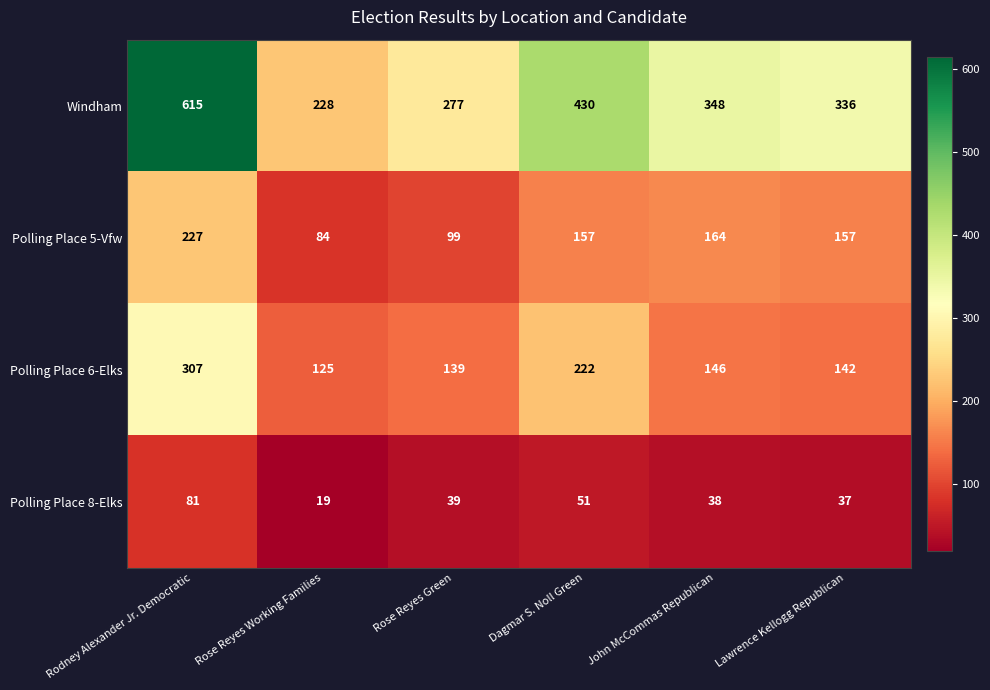

Reading right to left, transcribe all the data shown in this chart.

Windham: Lawrence Kellogg Republican=336	John McCommas Republican=348	Dagmar S. Noll Green=430	Rose Reyes Green=277	Rose Reyes Working Families=228	Rodney Alexander Jr. Democratic=615
Polling Place 5-Vfw: Lawrence Kellogg Republican=157	John McCommas Republican=164	Dagmar S. Noll Green=157	Rose Reyes Green=99	Rose Reyes Working Families=84	Rodney Alexander Jr. Democratic=227
Polling Place 6-Elks: Lawrence Kellogg Republican=142	John McCommas Republican=146	Dagmar S. Noll Green=222	Rose Reyes Green=139	Rose Reyes Working Families=125	Rodney Alexander Jr. Democratic=307
Polling Place 8-Elks: Lawrence Kellogg Republican=37	John McCommas Republican=38	Dagmar S. Noll Green=51	Rose Reyes Green=39	Rose Reyes Working Families=19	Rodney Alexander Jr. Democratic=81